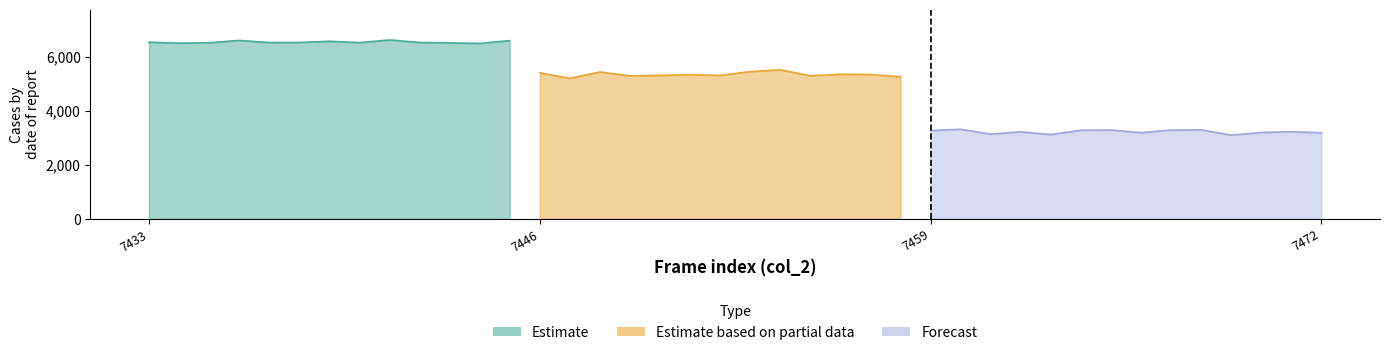

Which series changed the most between 7437 and 7468?

Forecast